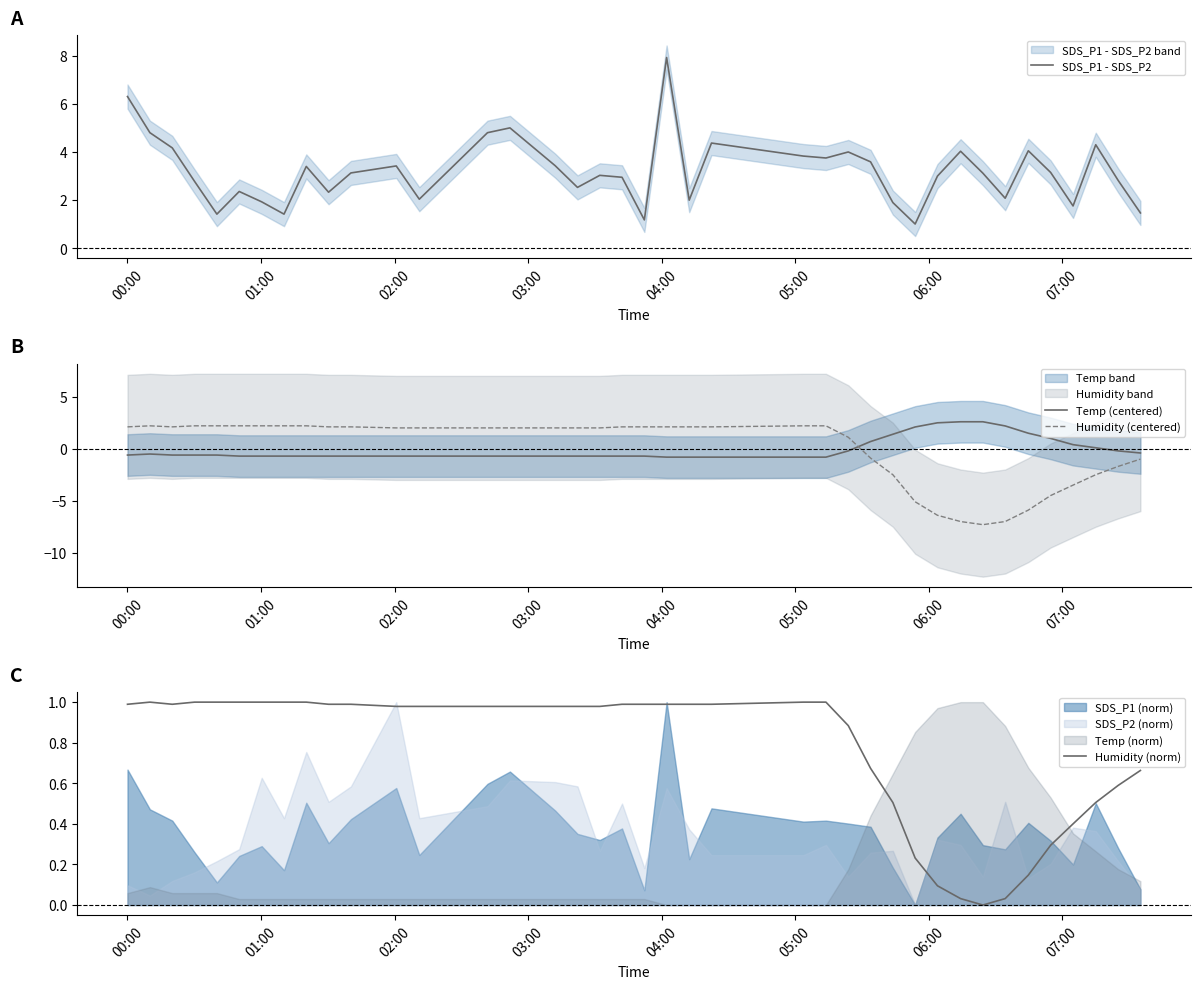

Does the chart display data point markers on the line(s)?

No